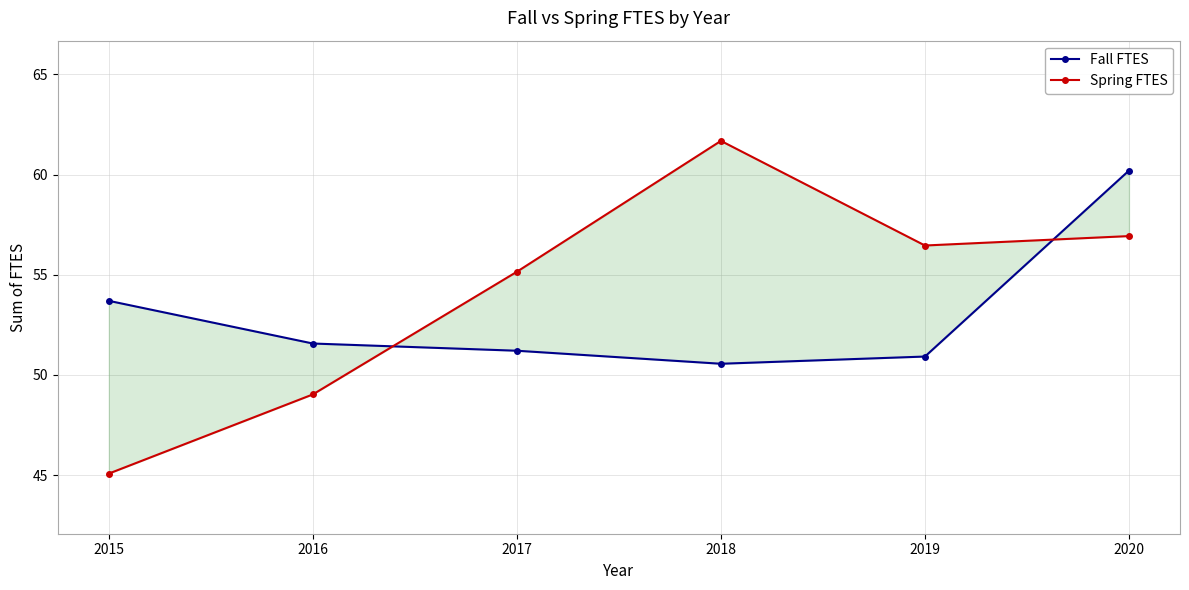

After their last crossing, which series has the higher values: Spring FTES or Fall FTES?

Fall FTES